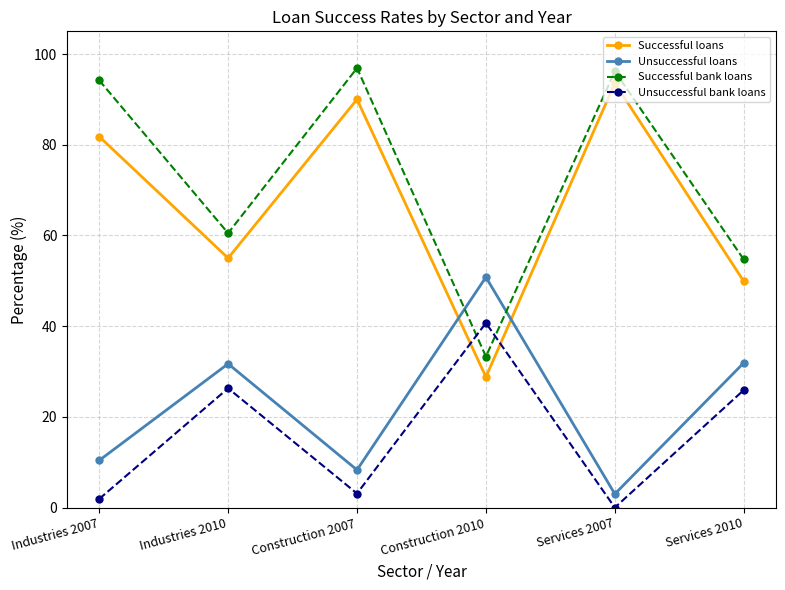

What is the total value across all series at Construction 2007?

198.3